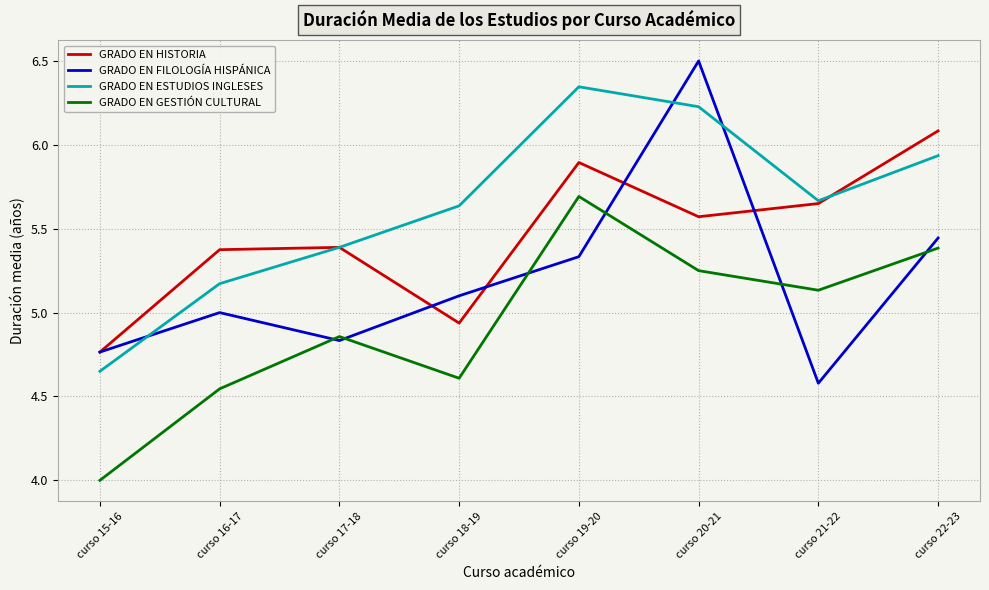

True or false: GRADO EN HISTORIA and GRADO EN GESTIÓN CULTURAL cross at least once.

False